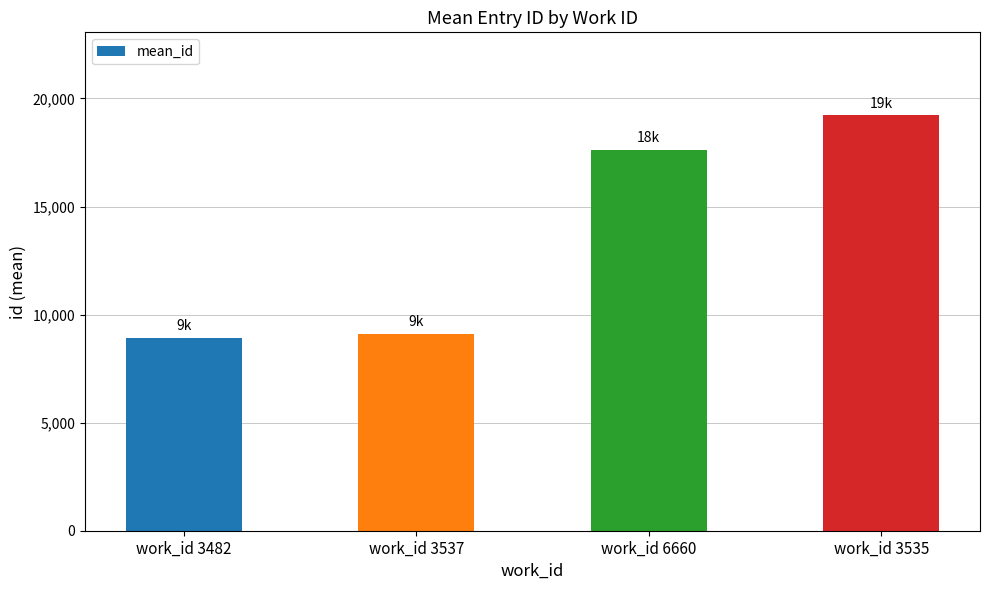

Which category has the highest value across all series?

work_id 3535